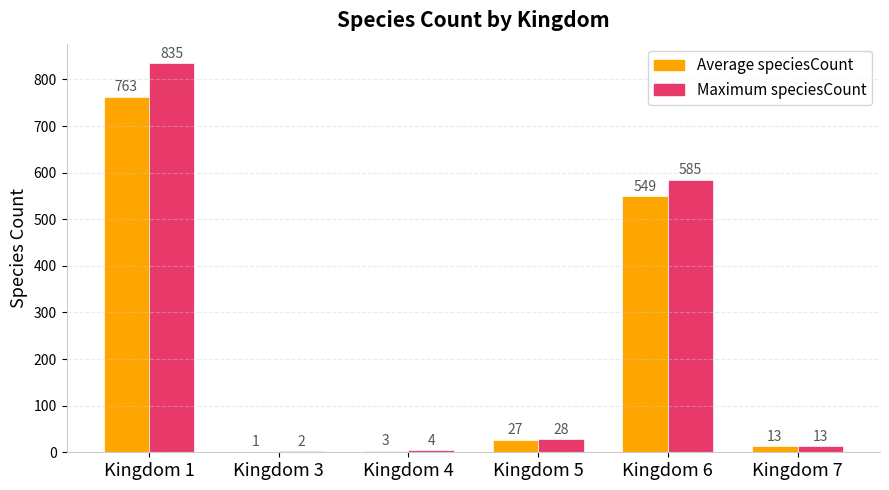

Which category has the highest value across all series?

Kingdom 1